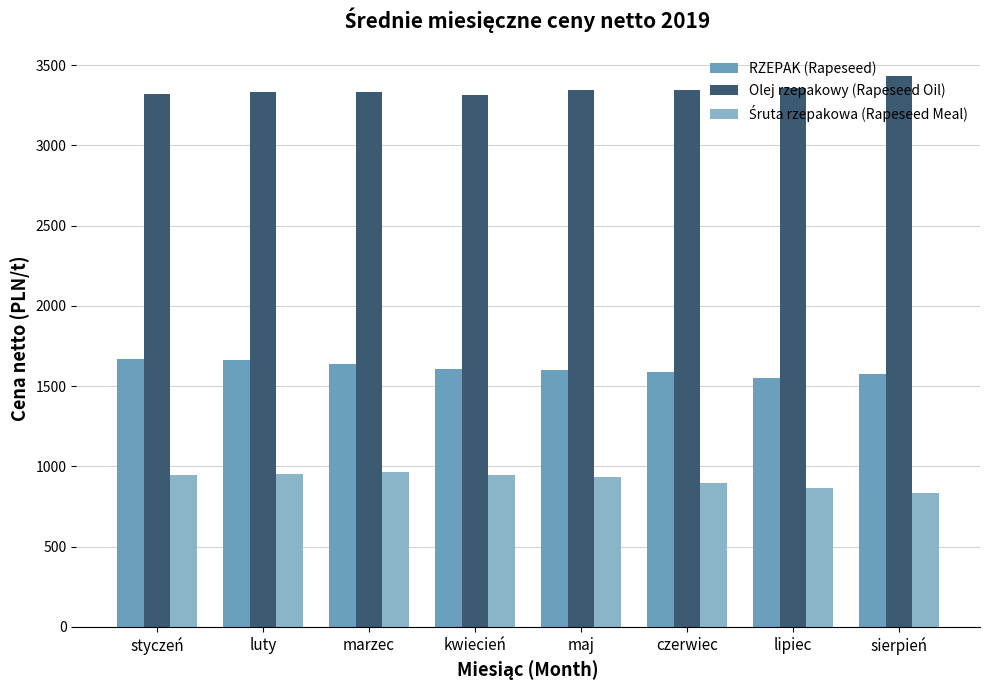

Which category has the highest value in the RZEPAK (Rapeseed) series?

styczeń